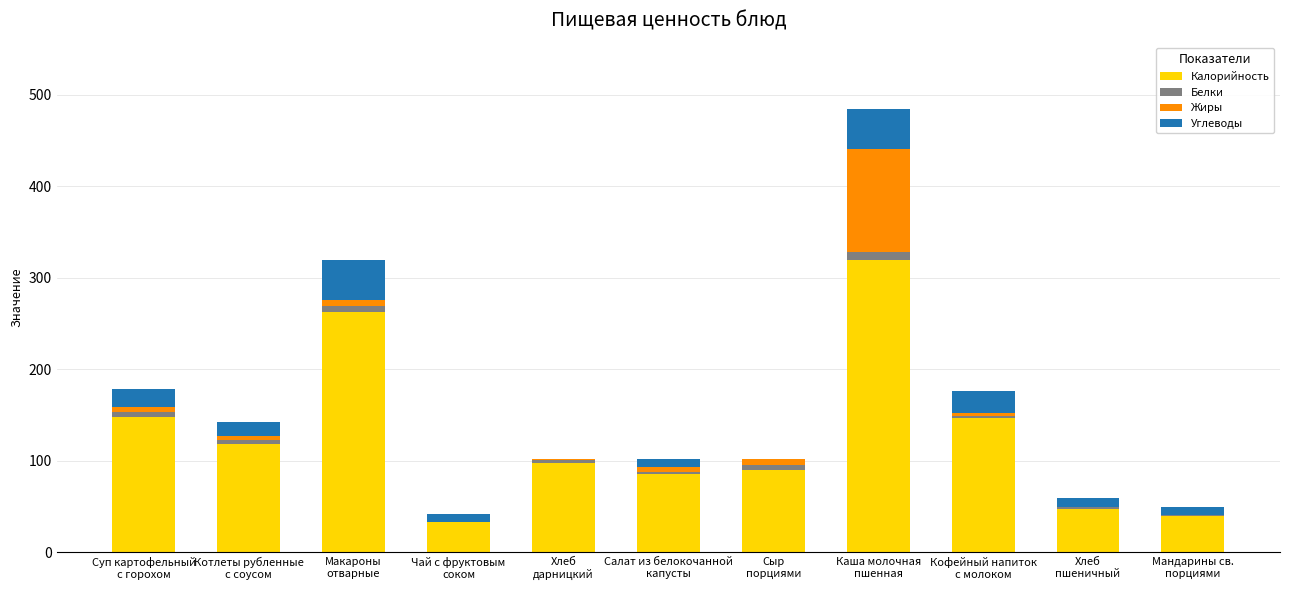

What is the highest value of the Калорийность series?

320.0